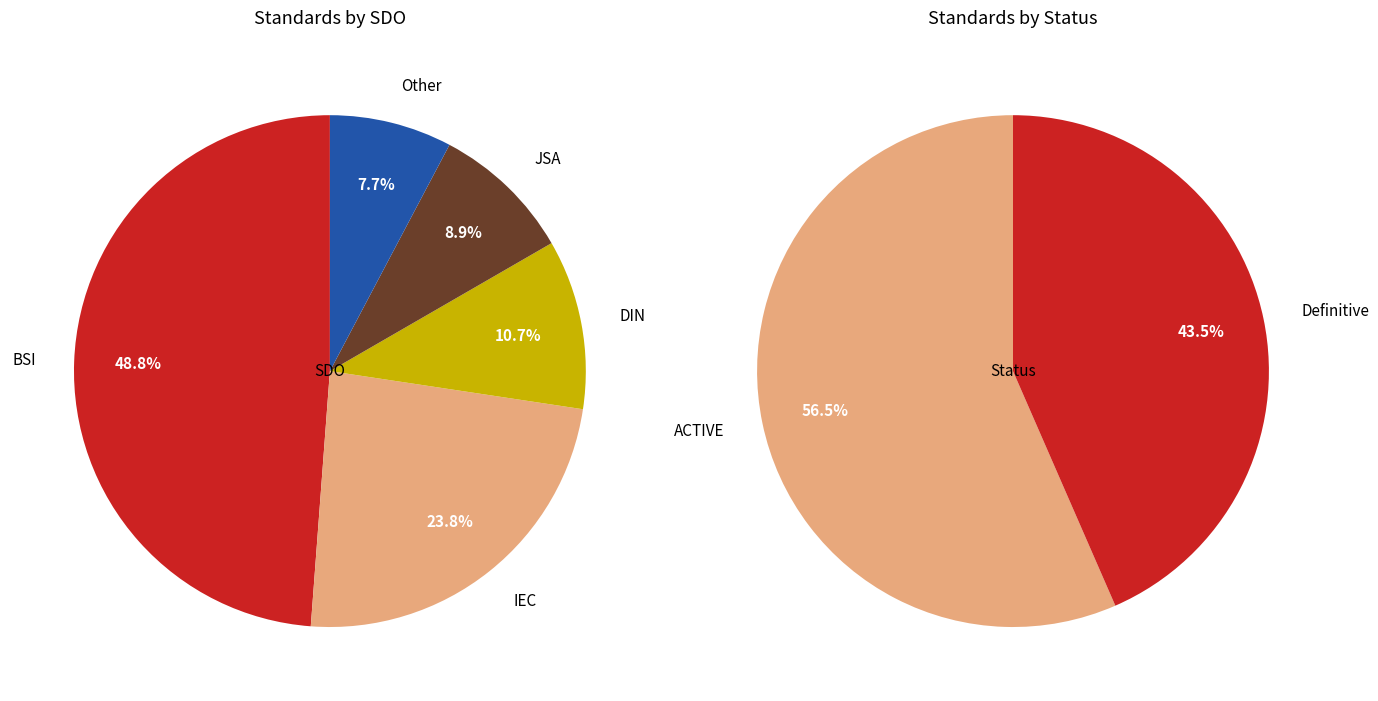

What percentage is NOT represented by DIN?

89.3%